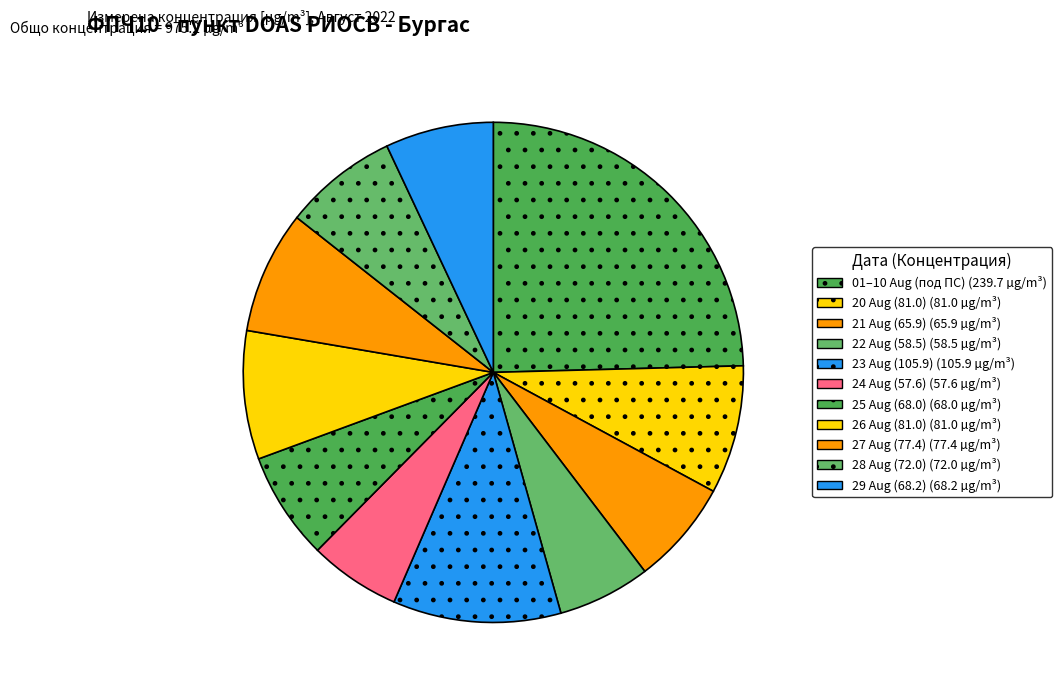

How many slices are in this pie chart?

11